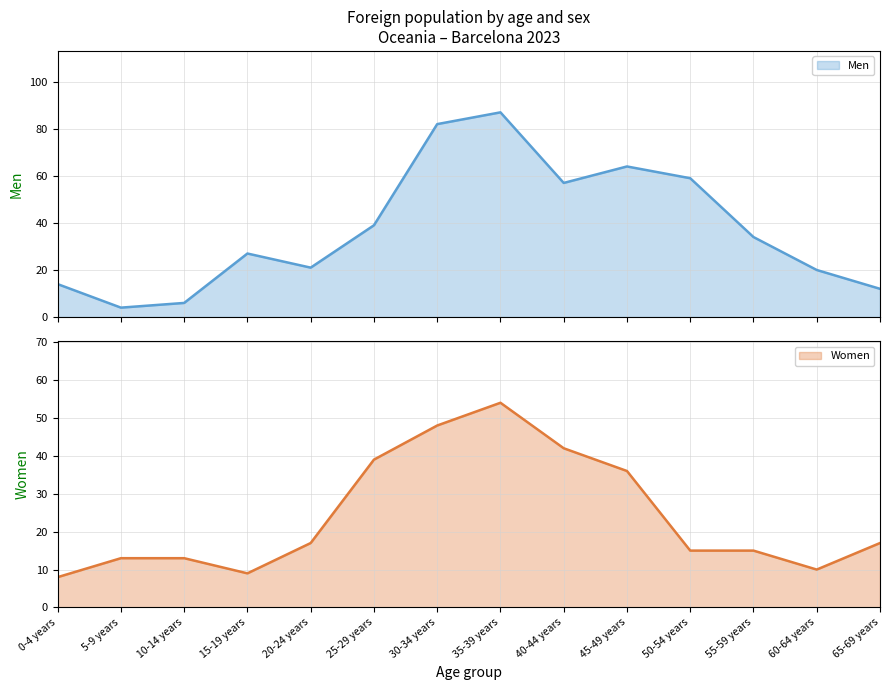

Which series has the largest total across all categories?

Men